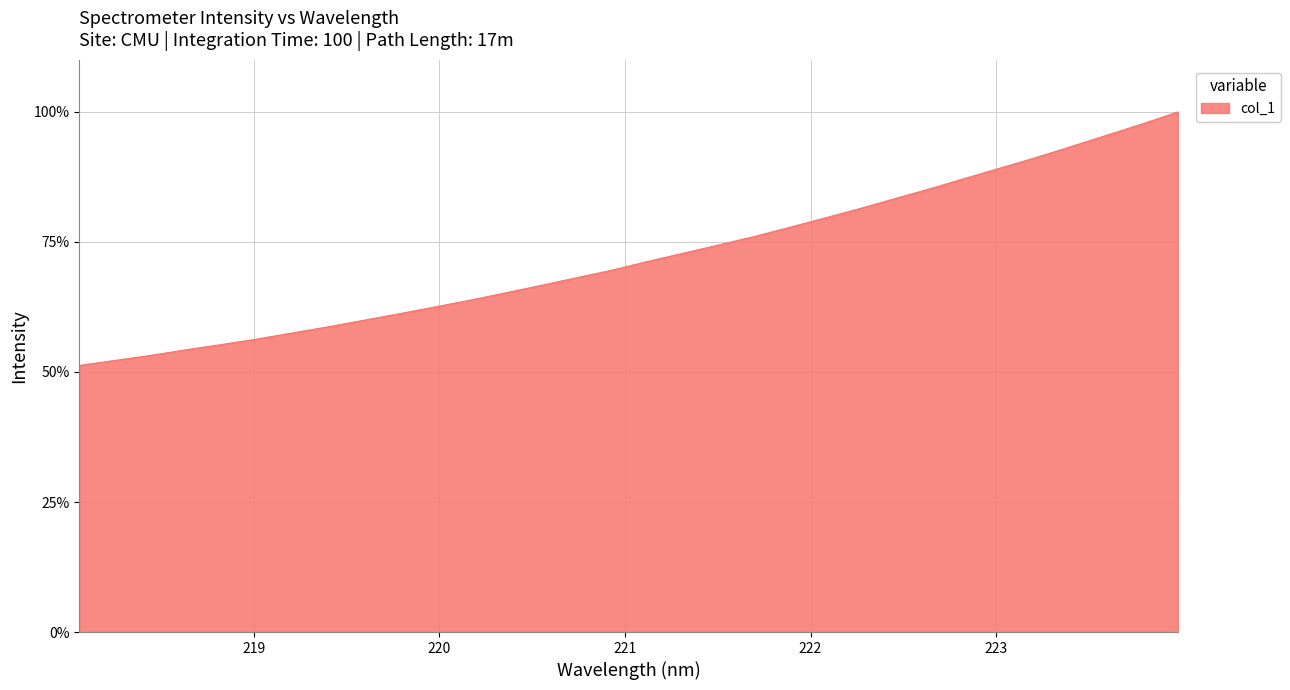

What is the difference between the maximum and minimum values?

48.7